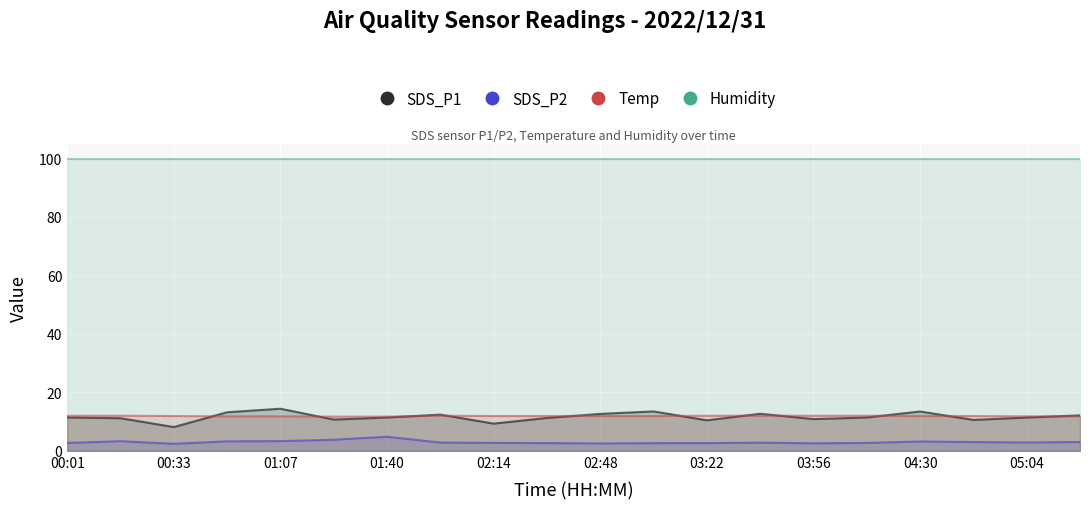

True or false: SDS_P2 and SDS_P1 intersect in this chart.

False